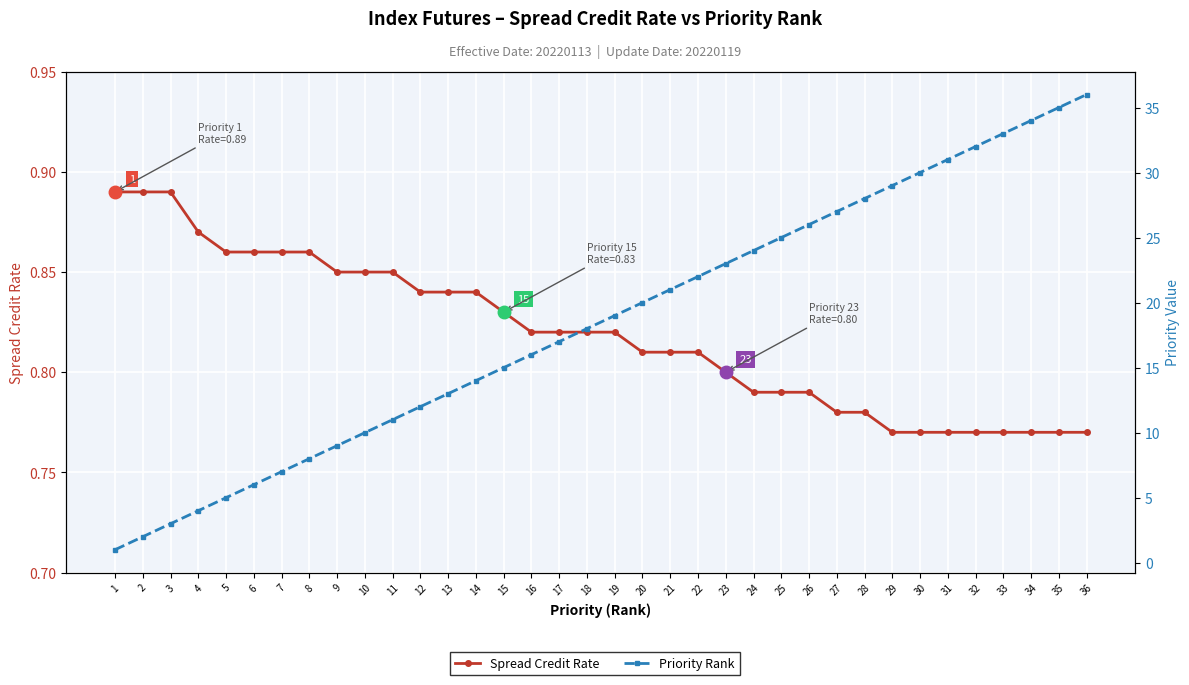

How many values in the Priority Rank series are below 19?

18